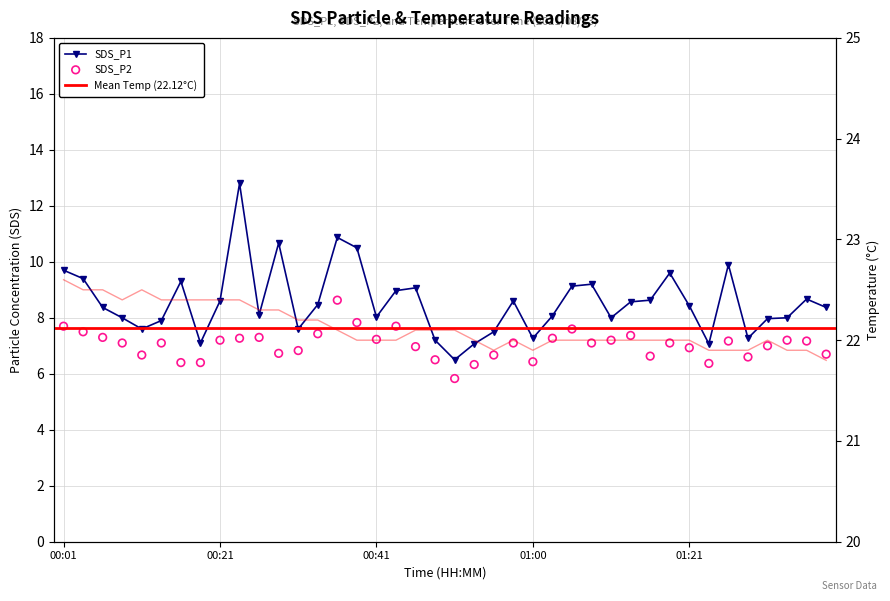

At which category is the sum across all series the highest?

00:24